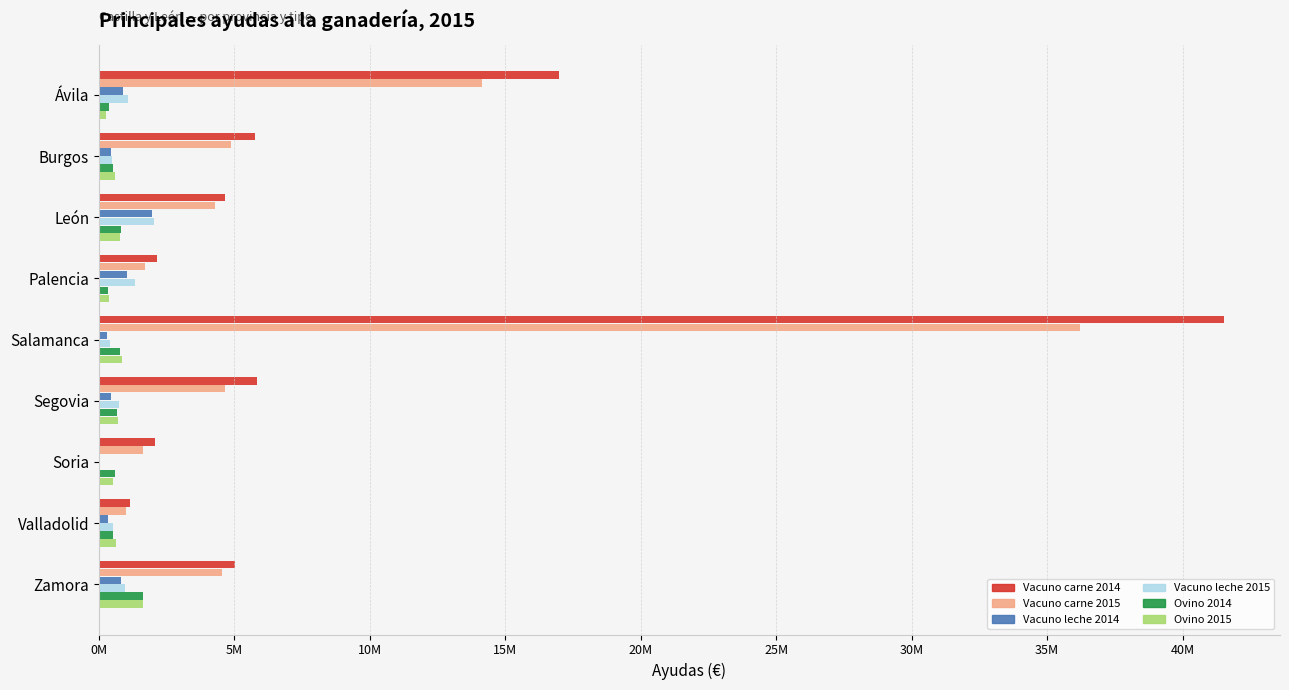

Which series has the largest total across all categories?

Vacuno carne 2014